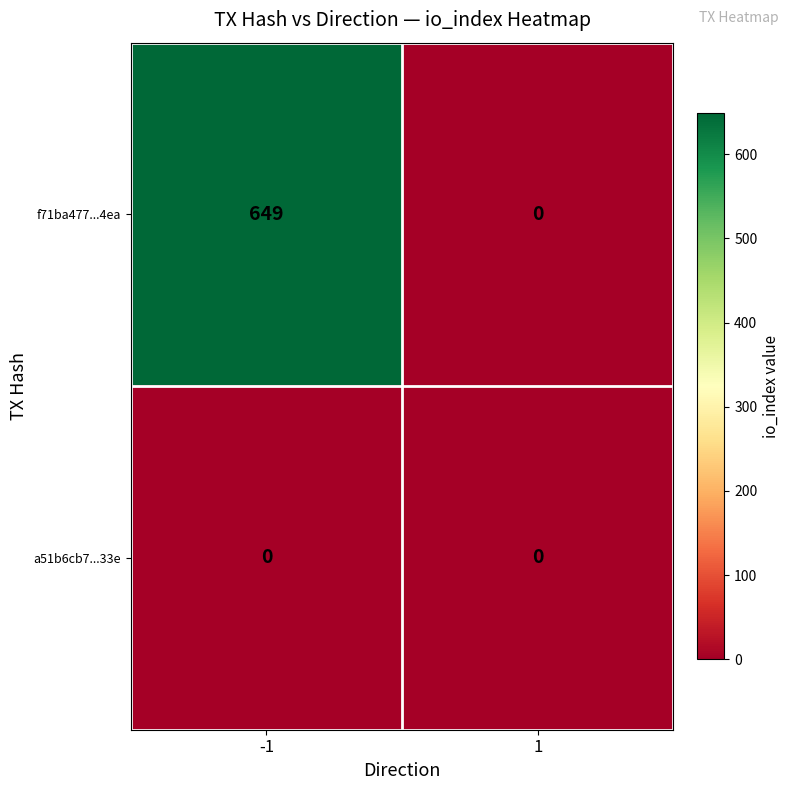

What is the greatest value displayed?

649